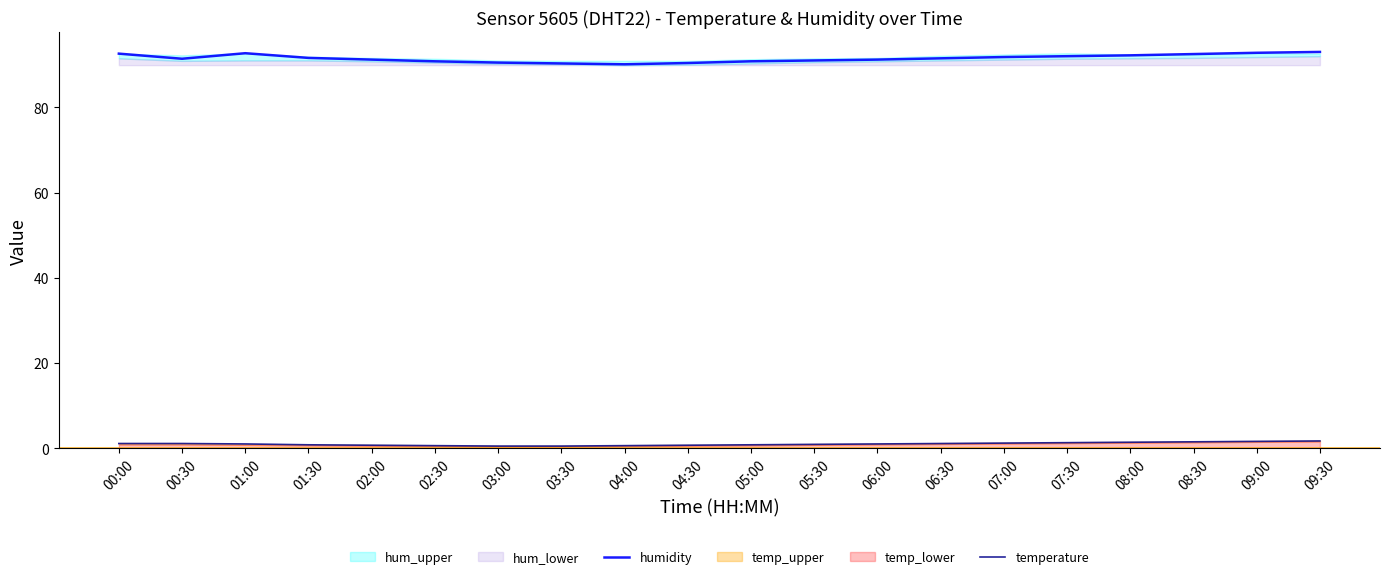

Which series has the largest range (max minus min)?

humidity